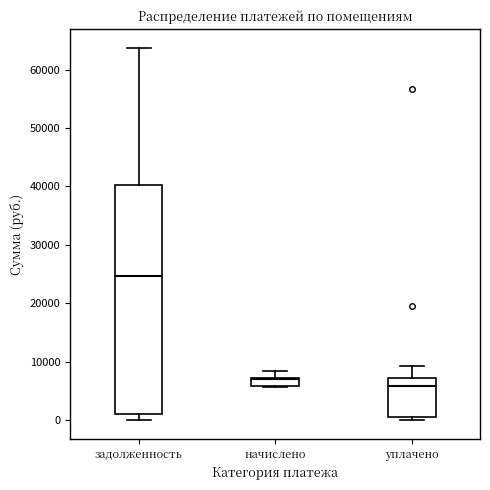

Where does the upper whisker of the box for начислено end on the y-axis? The values are not printed on the chart, so give them approximately, as read against the axis.

8000